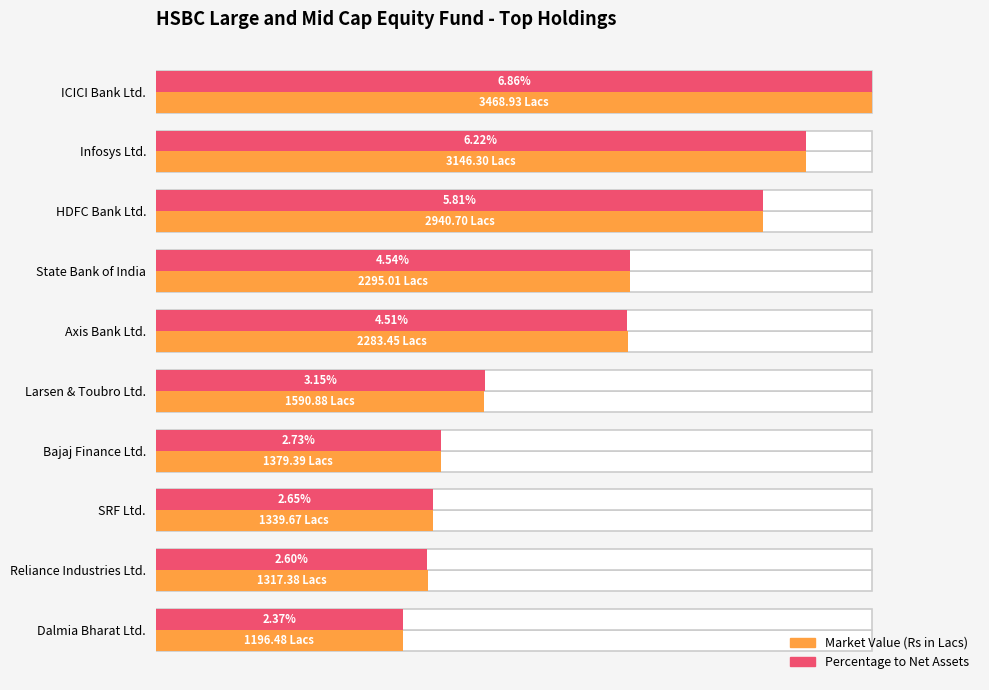

The Percentage to Net Assets series shows 0.6 at Dalmia Bharat Ltd.. True or false?

False